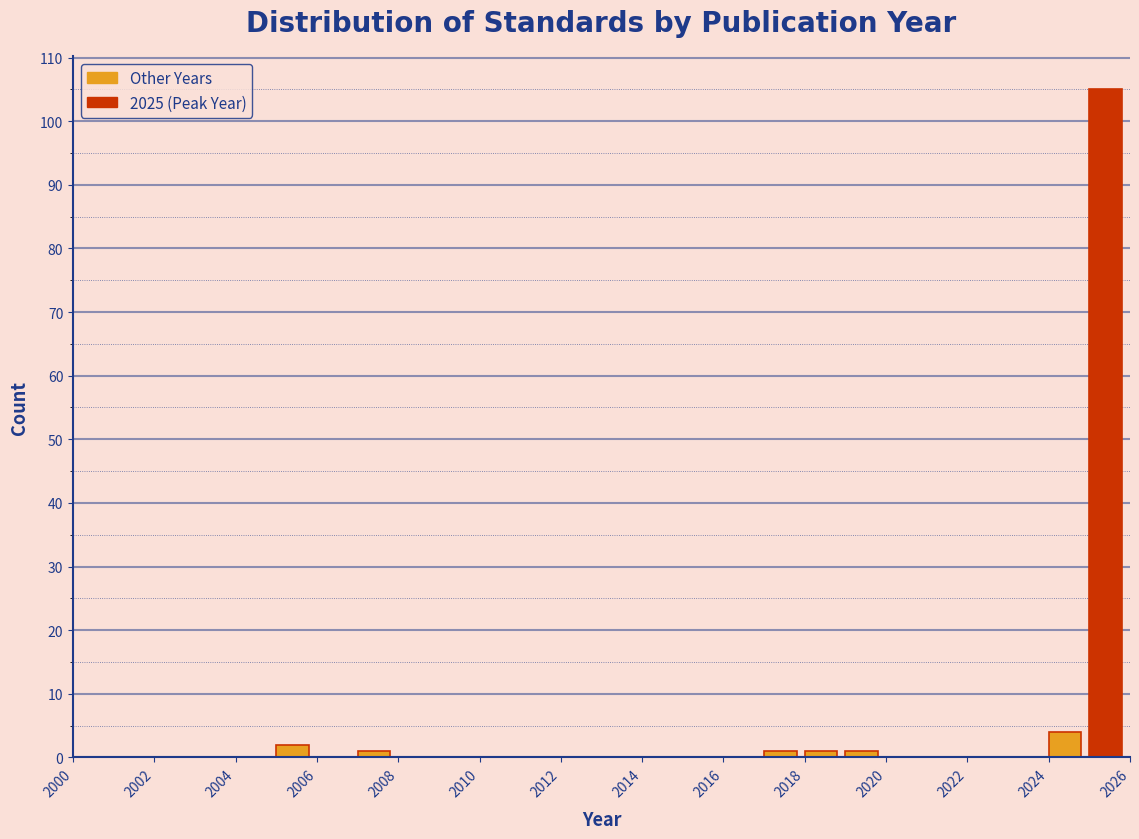

Reading left to right, list every bar in this chart as the range it spans on the x-axis followed by its height. The values are not printed on the chart, so give them approximately, as read against the axis.

2000 to 2001: 0
2001 to 2002: 0
2002 to 2003: 0
2003 to 2004: 0
2004 to 2005: 0
2005 to 2006: 2
2006 to 2007: 0
2007 to 2008: 1
2008 to 2009: 0
2009 to 2010: 0
2010 to 2011: 0
2011 to 2012: 0
2012 to 2013: 0
2013 to 2014: 0
2014 to 2015: 0
2015 to 2016: 0
2016 to 2017: 0
2017 to 2018: 1
2018 to 2019: 1
2019 to 2020: 1
2020 to 2021: 0
2021 to 2022: 0
2022 to 2023: 0
2023 to 2024: 0
2024 to 2025: 4
2025 to 2026: 105